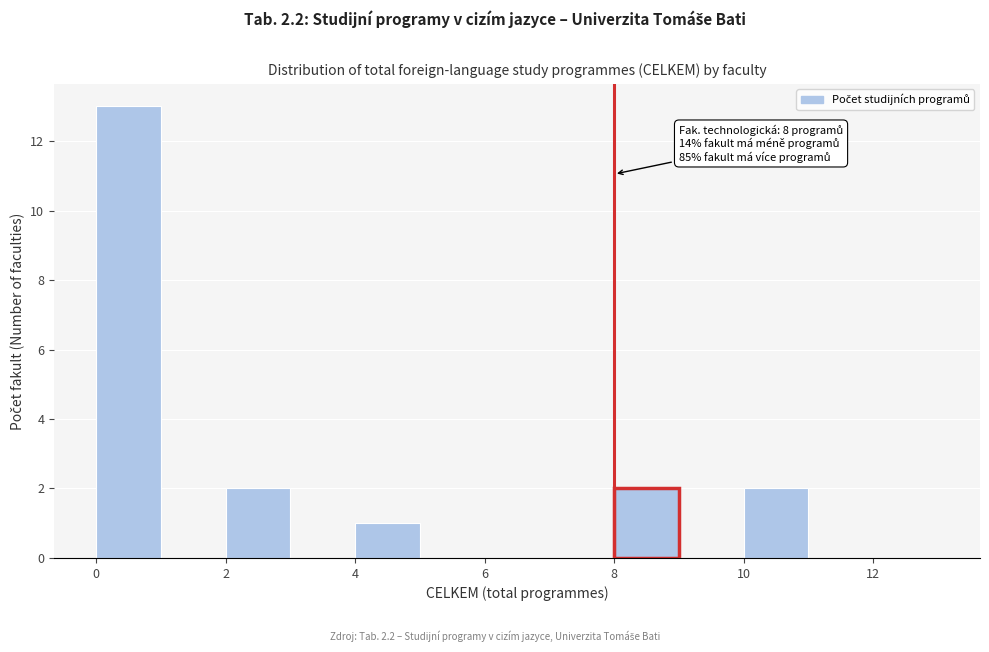

Which range on the x-axis has the tallest bar?

0 to 1